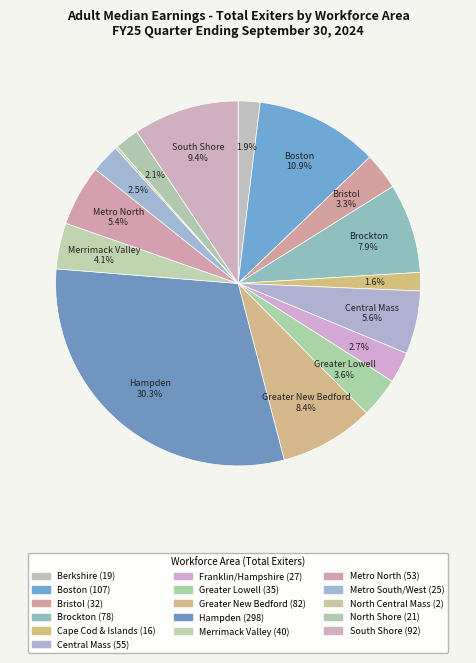

What percentage is the North Shore slice, to the nearest percent?

2%